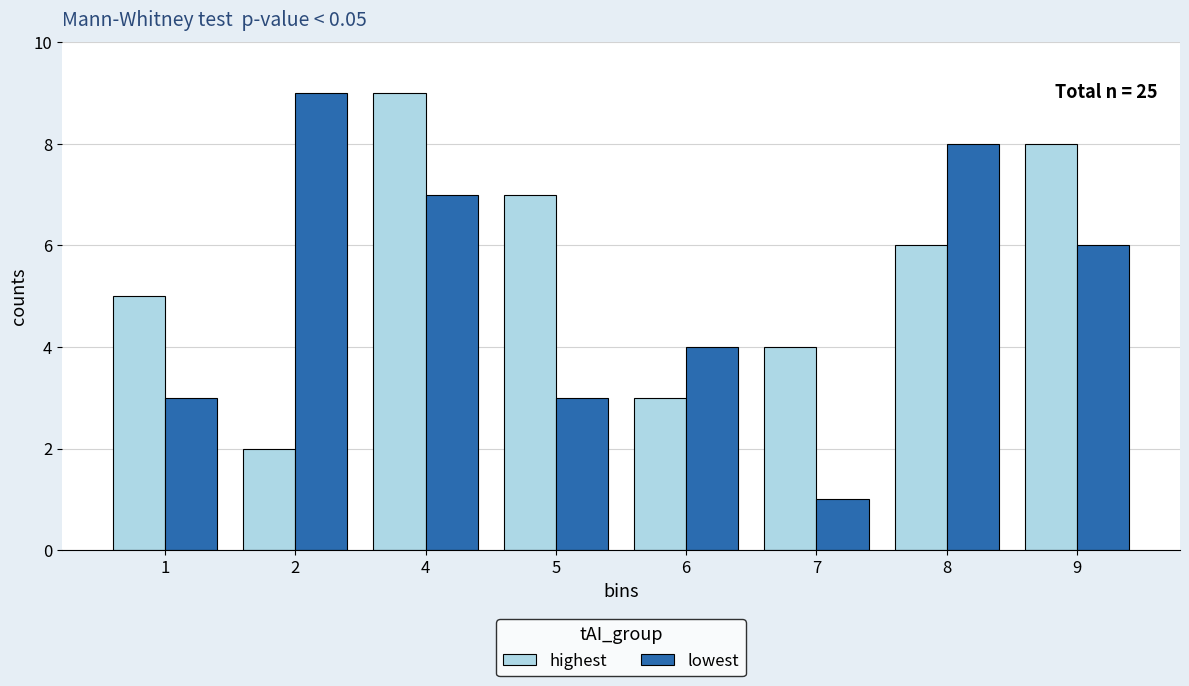

What are all the series names shown in the legend?

highest, lowest